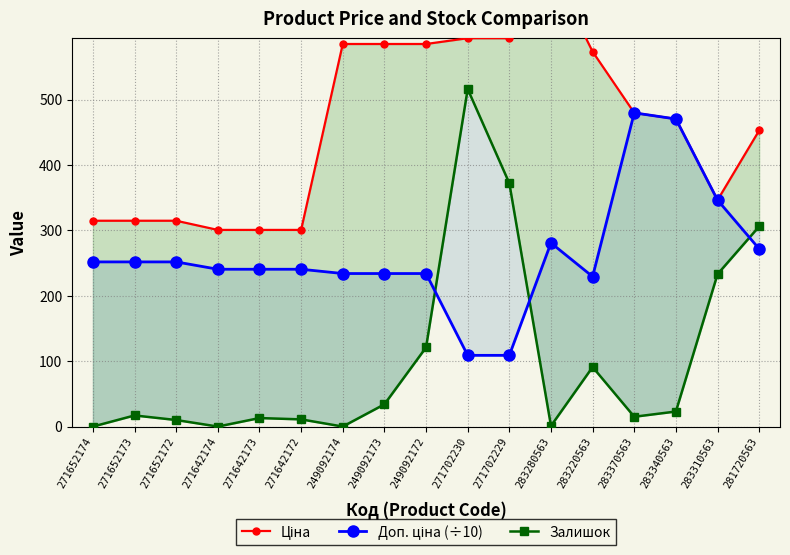

True or false: Залишок has more than 1 points higher than both neighbors.

True